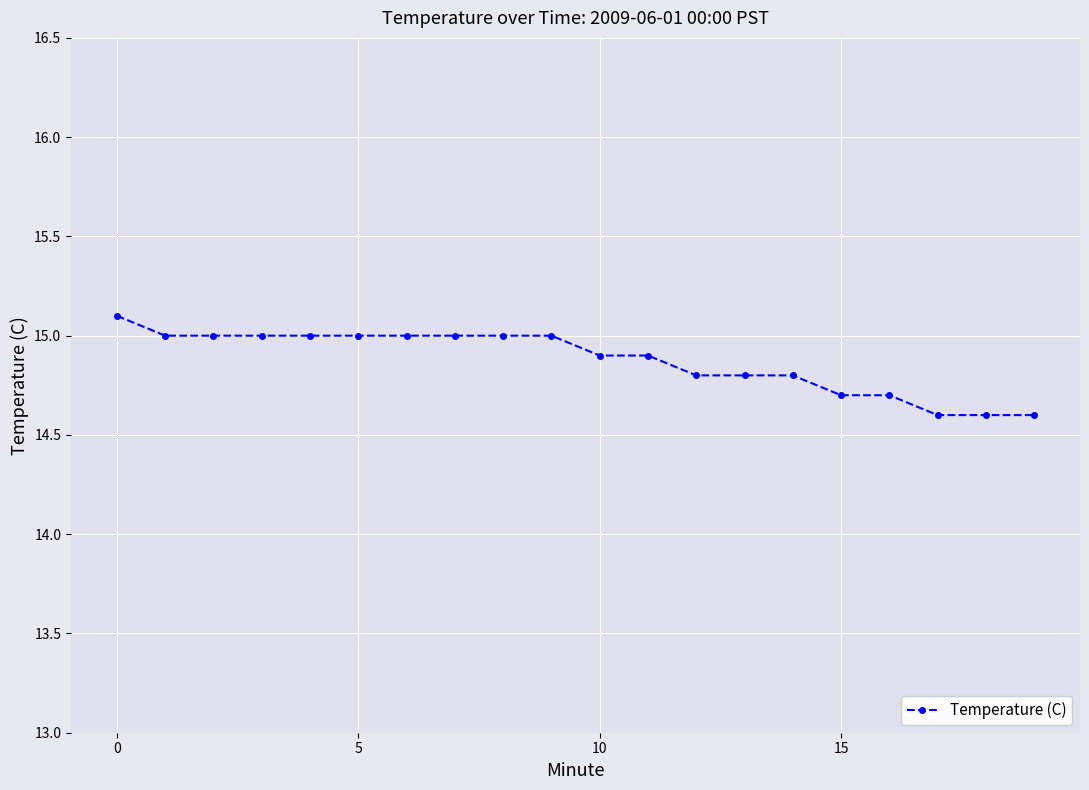

What is the smallest value displayed?

14.6